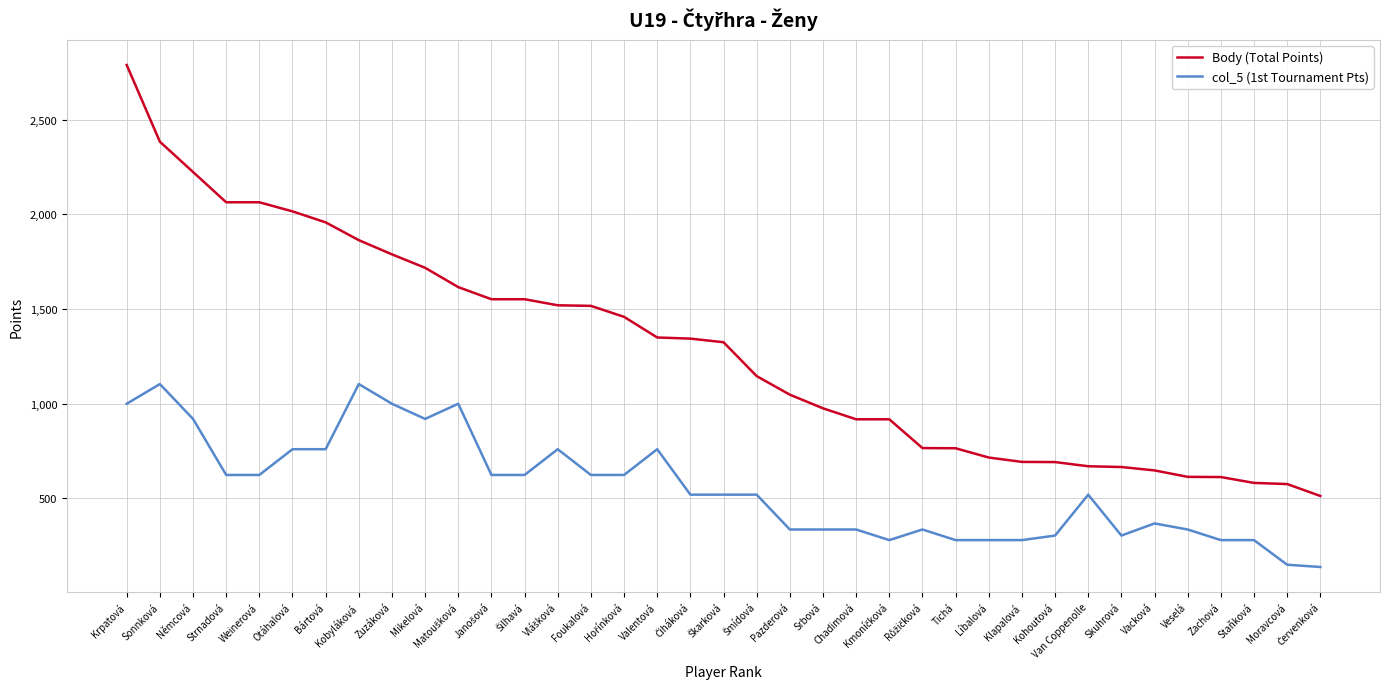

True or false: Body (Total Points) and col_5 (1st Tournament Pts) intersect in this chart.

False